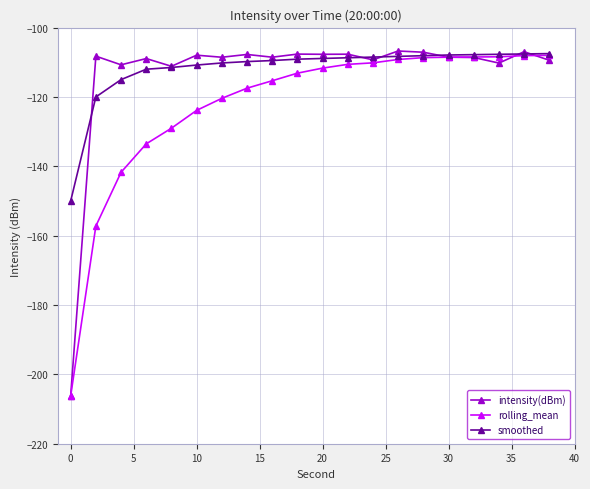

What is the smallest value displayed?

-206.2